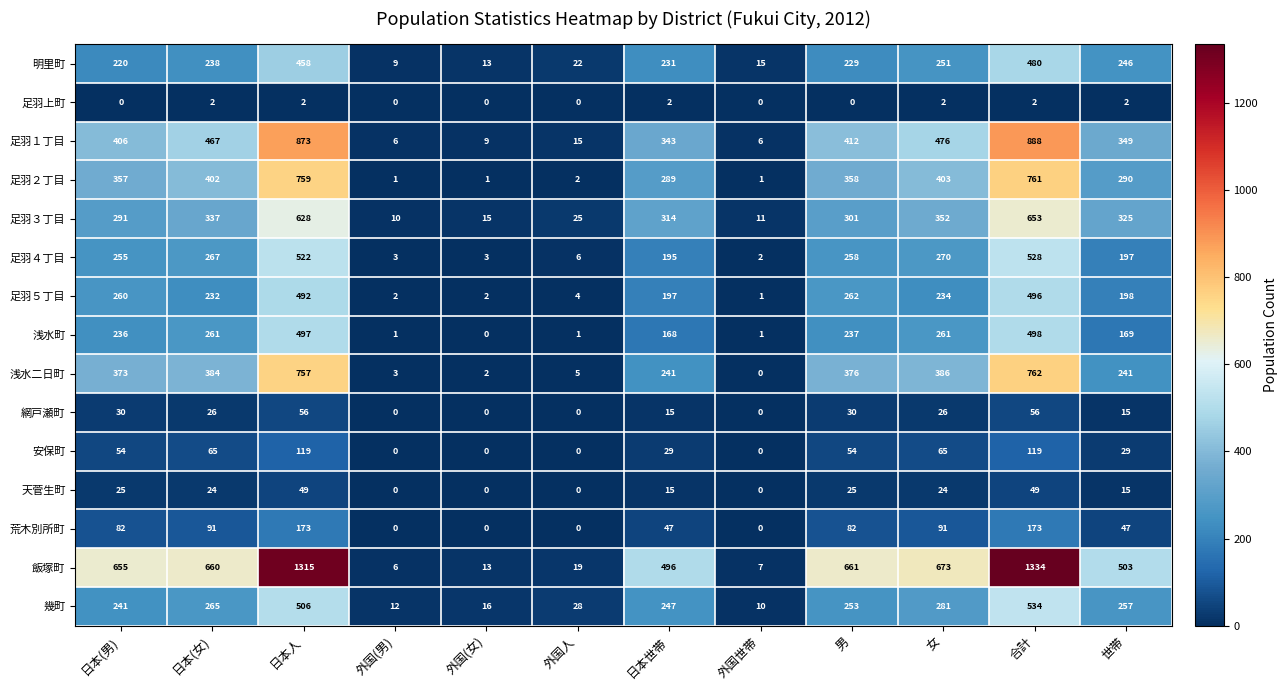

True or false: 足羽３丁目 has a value of 337 at 日本(女).

True